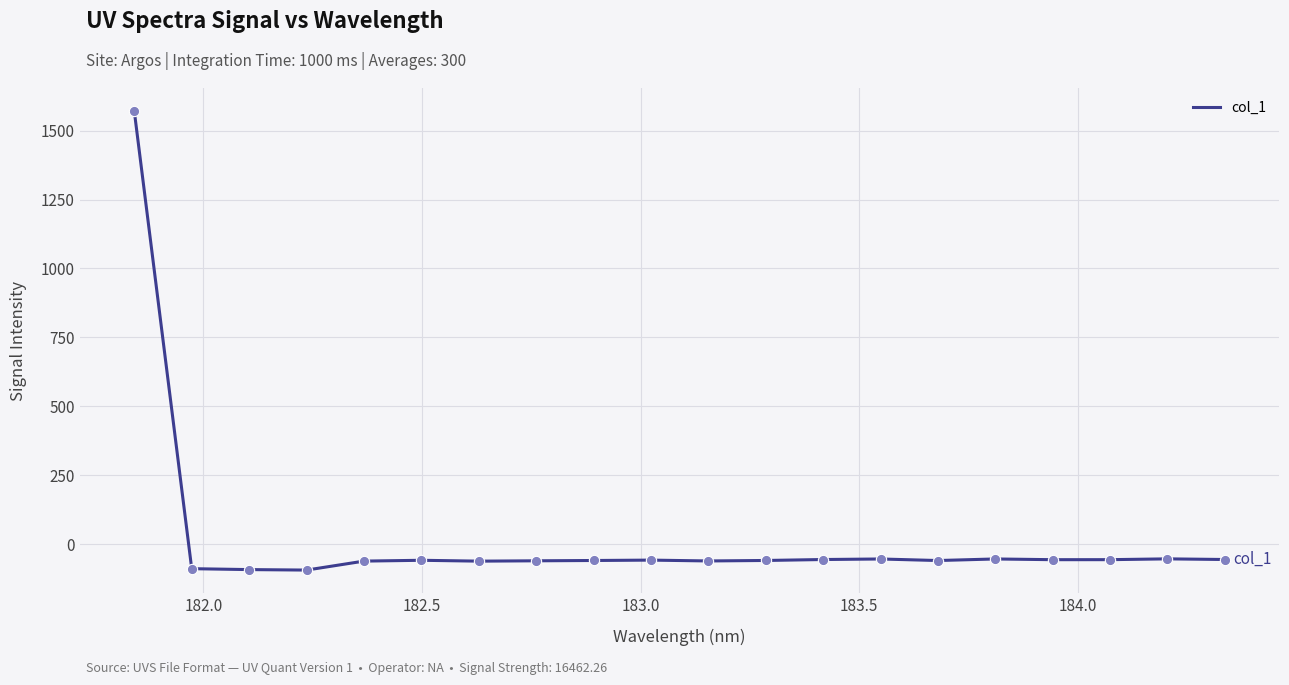

What is the minimum value shown in the chart?

-94.5